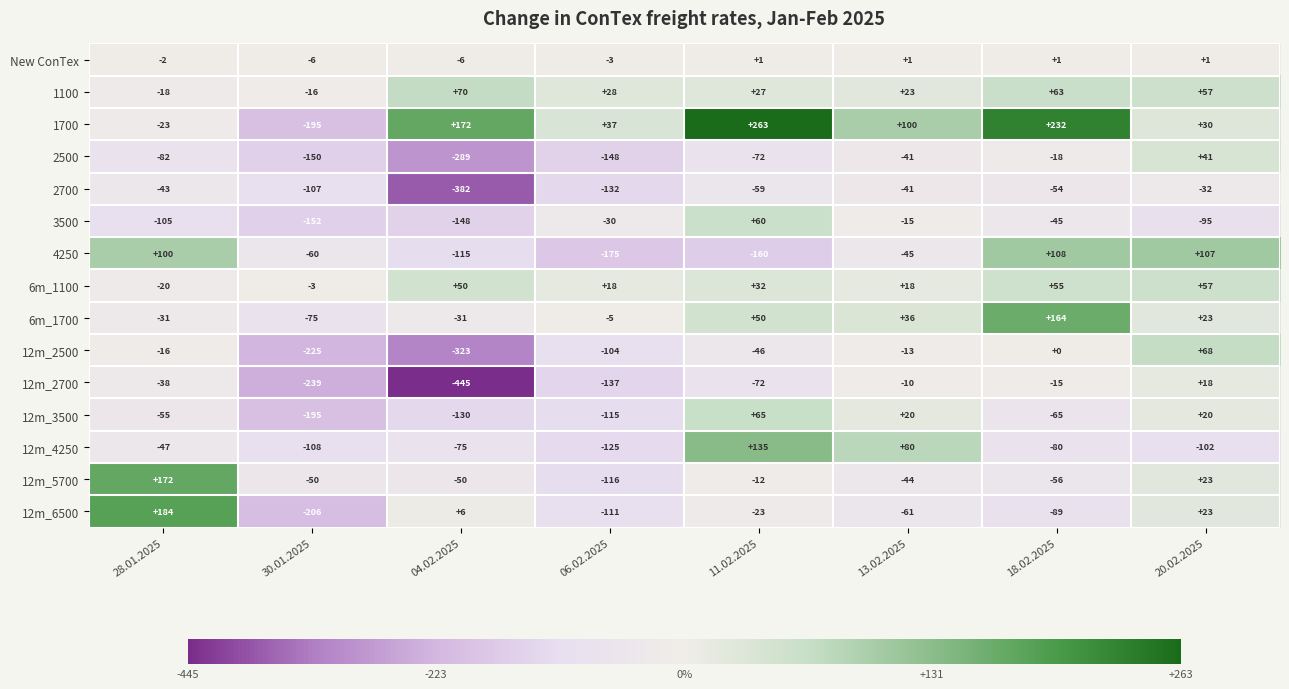

What is the spread (max minus min) of values at 18.02.2025?

321